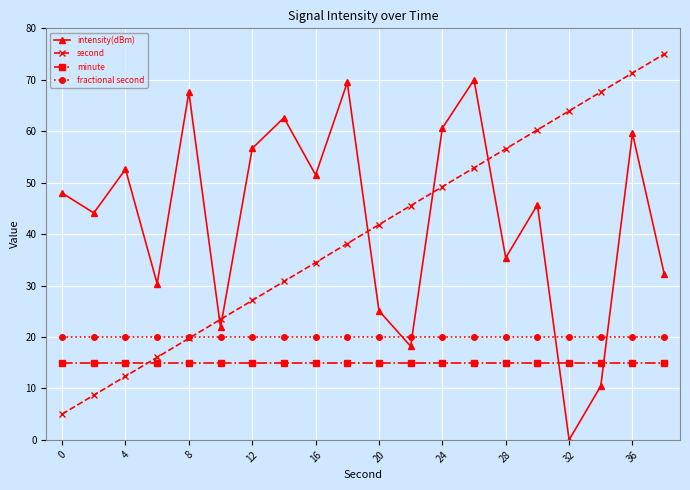

How many lines are shown in the chart?

4